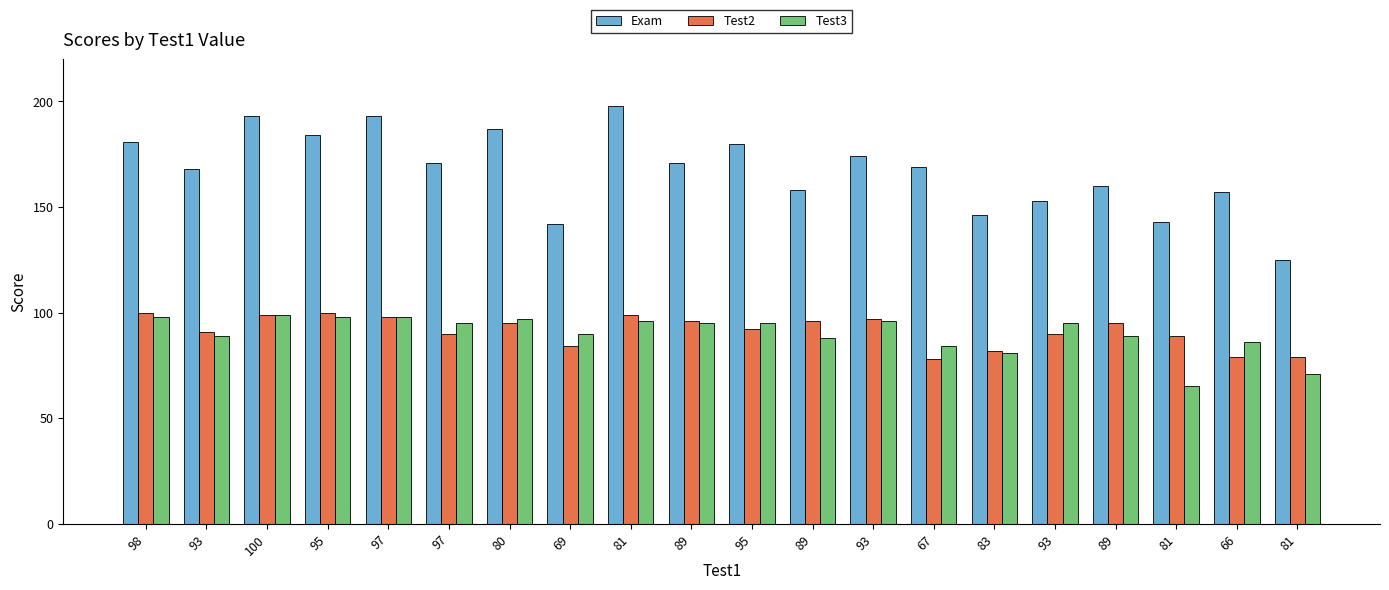

What is the difference between the highest and lowest values at 100?

94